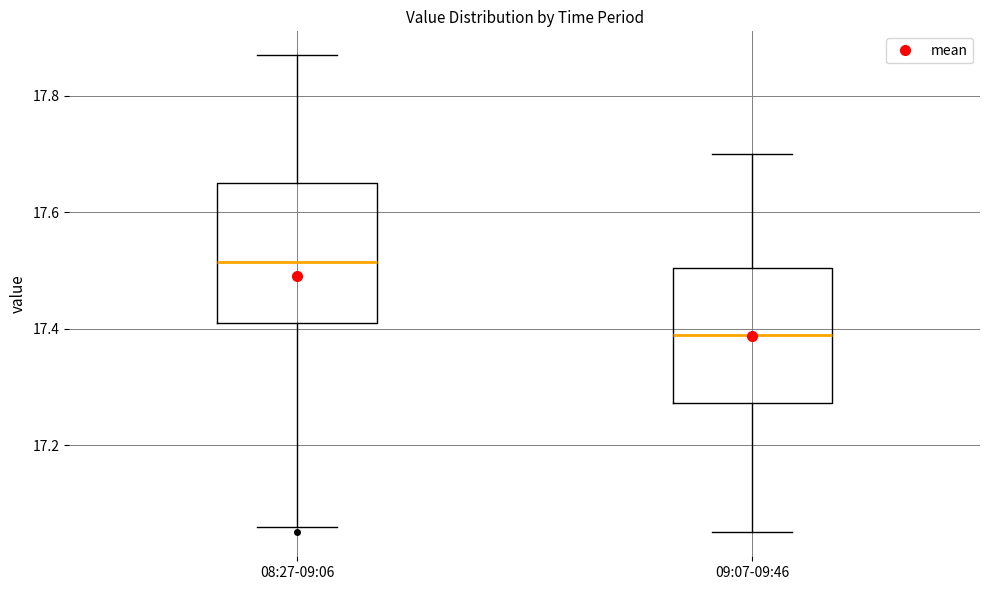

Reading left to right, read every box against the y-axis: the position of its median line, the range the box covers, and the ends of its whiskers. The values are not printed on the chart, so give them approximately, as read against the axis.

08:27-09:06: median 17.52, box 17.42 to 17.66, whiskers 17.06 to 17.88
09:07-09:46: median 17.40, box 17.28 to 17.50, whiskers 17.06 to 17.70